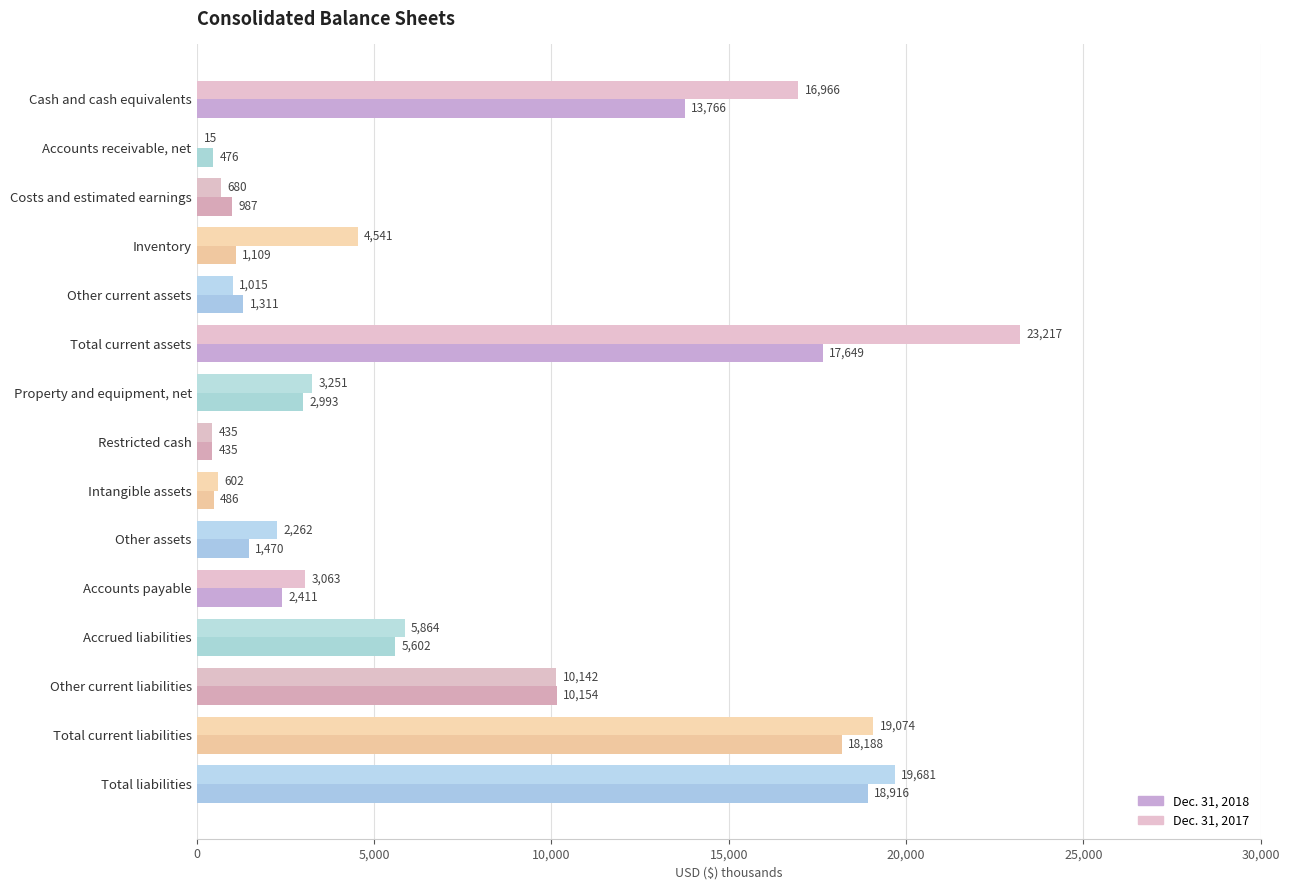

Which series has the widest spread of values?

Dec. 31, 2017